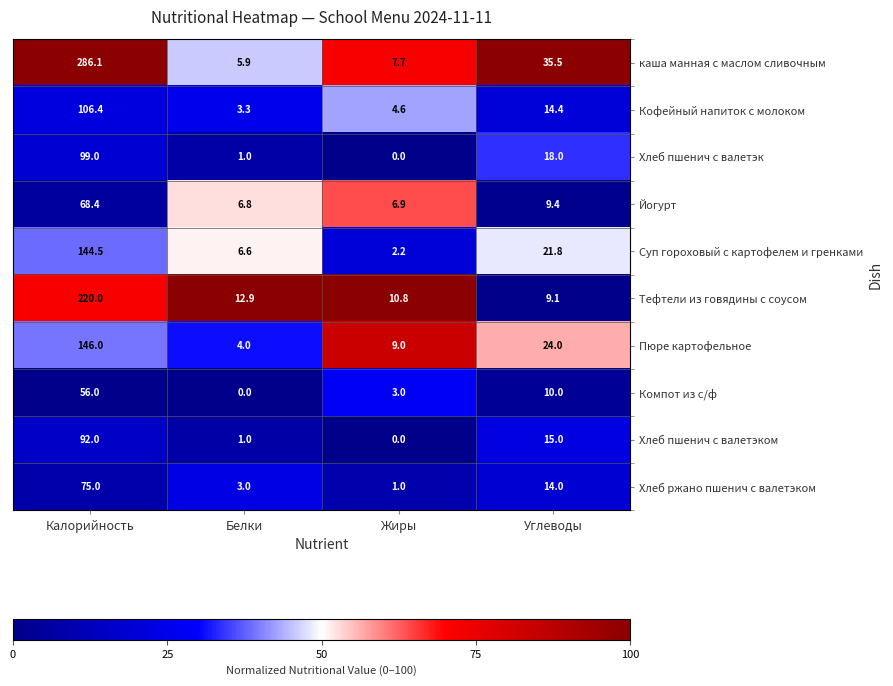

The Кофейный напиток с молоком series shows 106.4 at Калорийность. True or false?

True